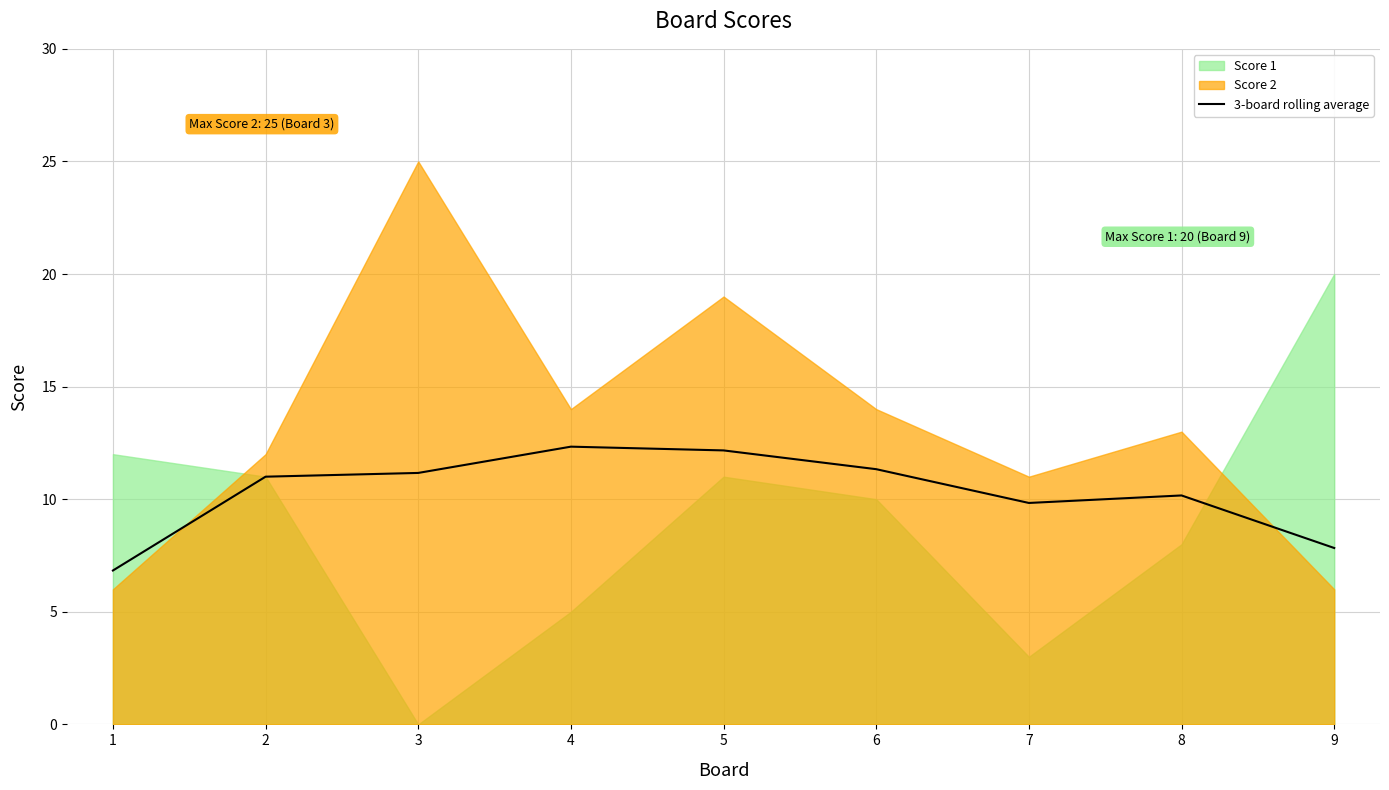

Between 6 and 9, which is larger?

6